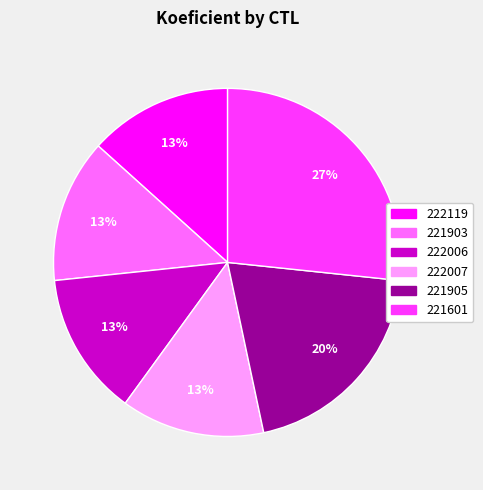

Count the number of slices in the pie.

6